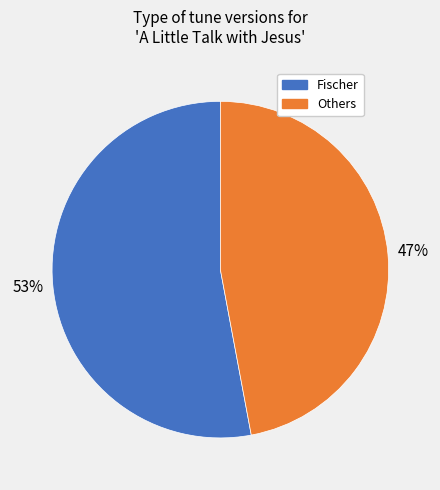

To the nearest percent, what is the difference between the largest and smallest slice percentages?

6%